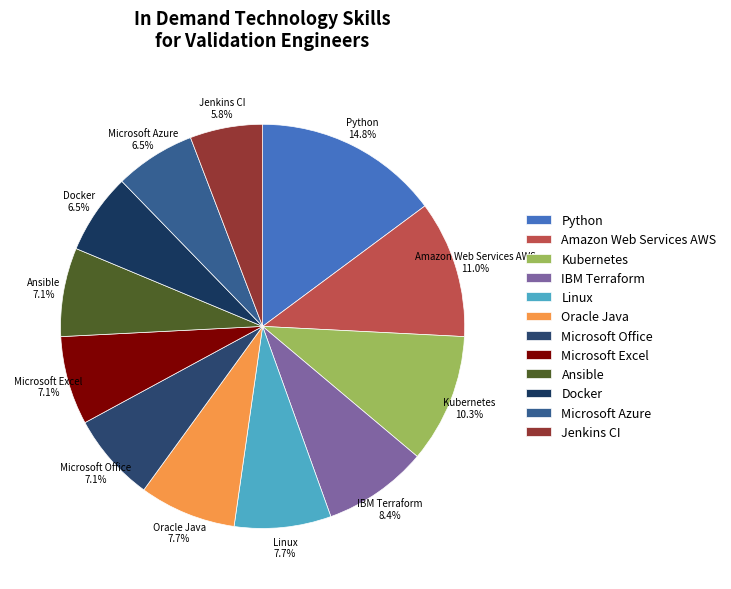

Is Oracle Java the majority of the pie?

No